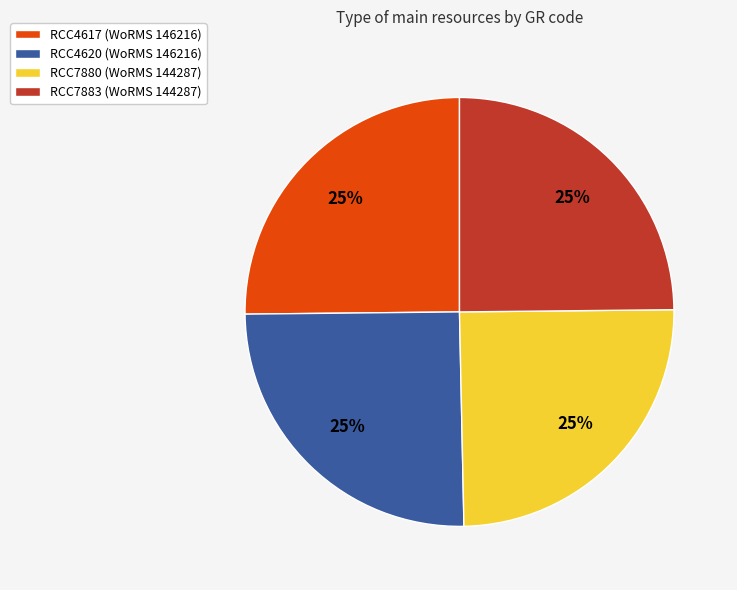

Is it true that RCC4617 is 25% of the pie?

True